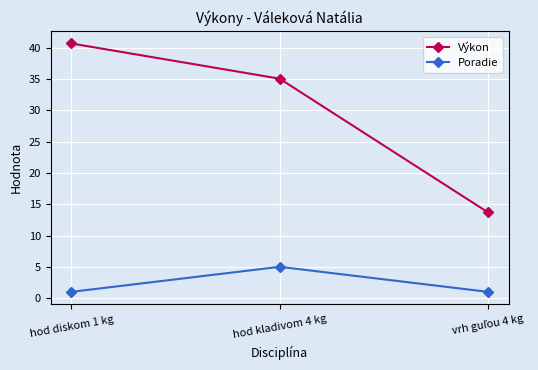

Where does the Výkon series first go above 35?

hod diskom 1 kg